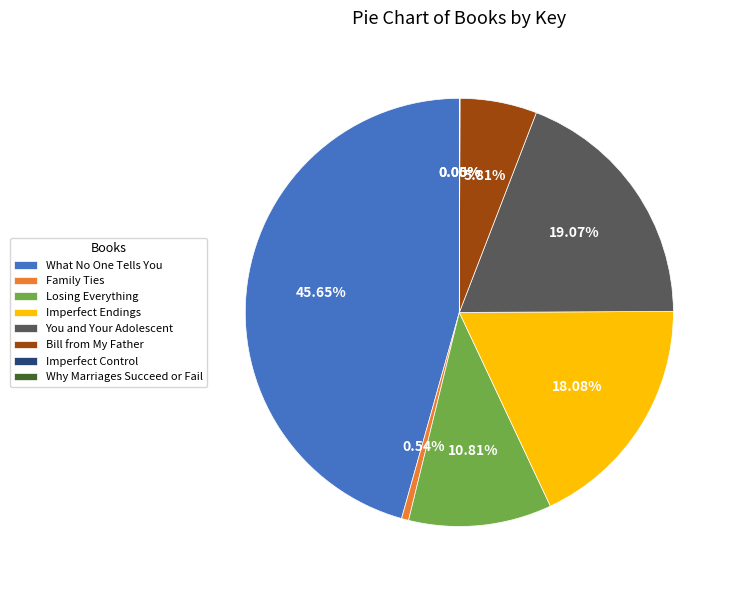

The What No One Tells You slice represents 35% of the pie. True or false?

False